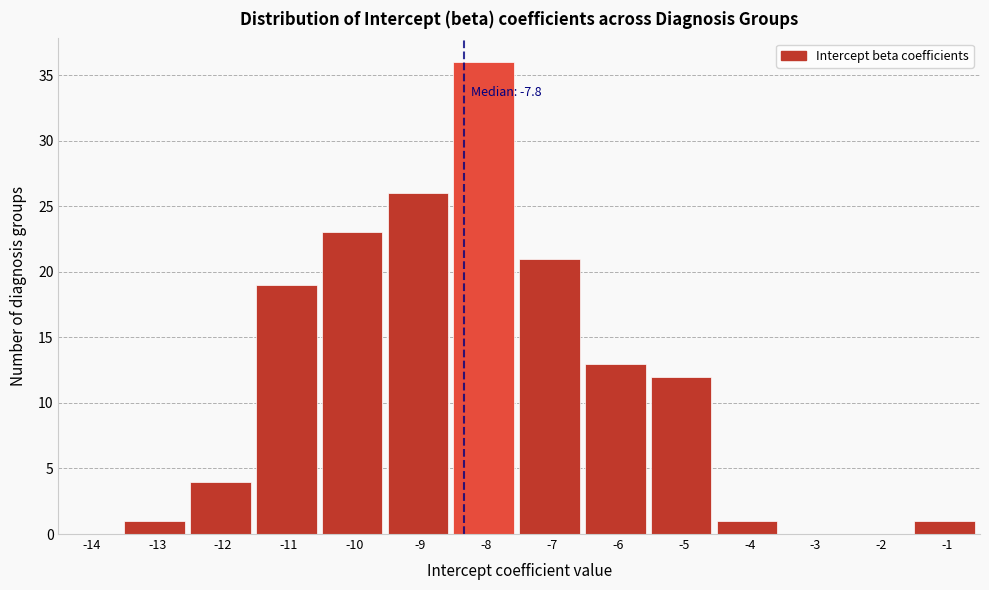

Reading left to right, what are all the values shown in this chart?

-14=0	-13=1	-12=4	-11=19	-10=23	-9=26	-8=36	-7=21	-6=13	-5=12	-4=1	-3=0	-2=0	-1=1